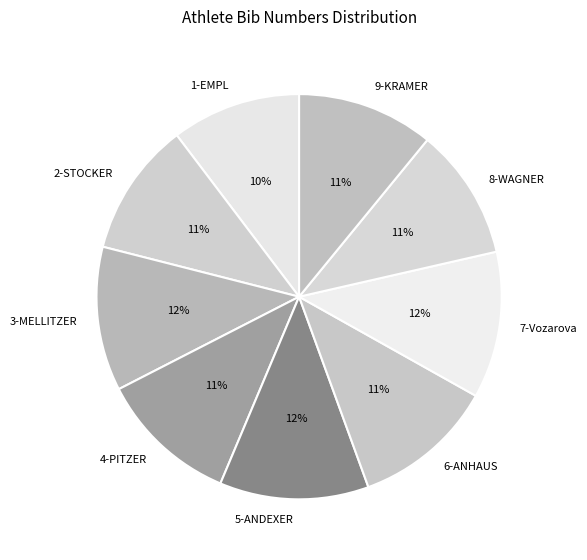

The 3-MELLITZER slice represents 23% of the pie. True or false?

False